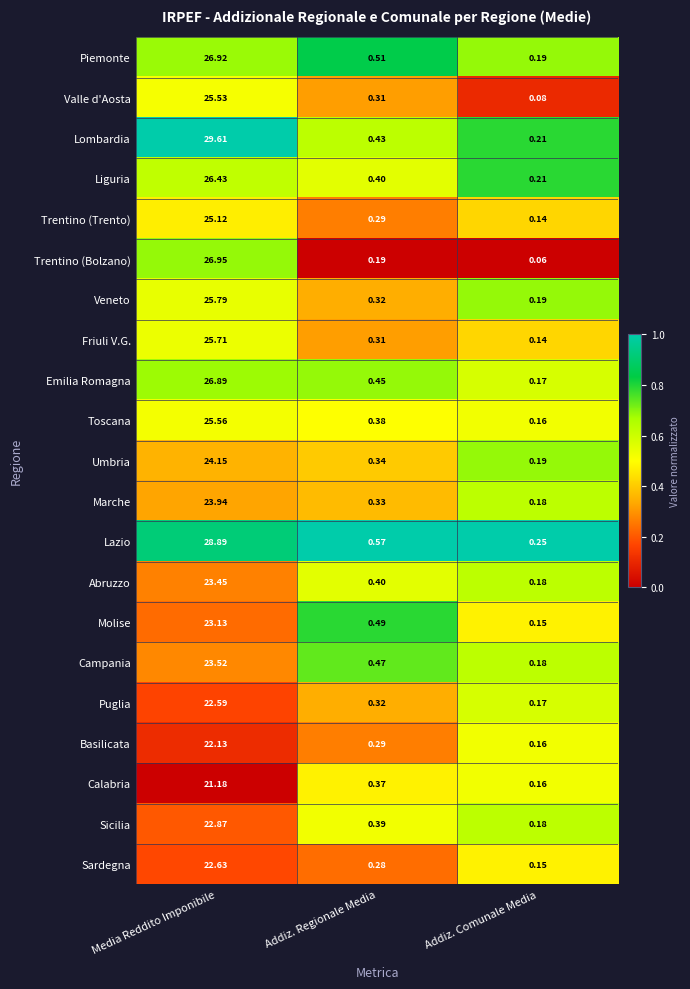

Count the number of data series in this chart.

21